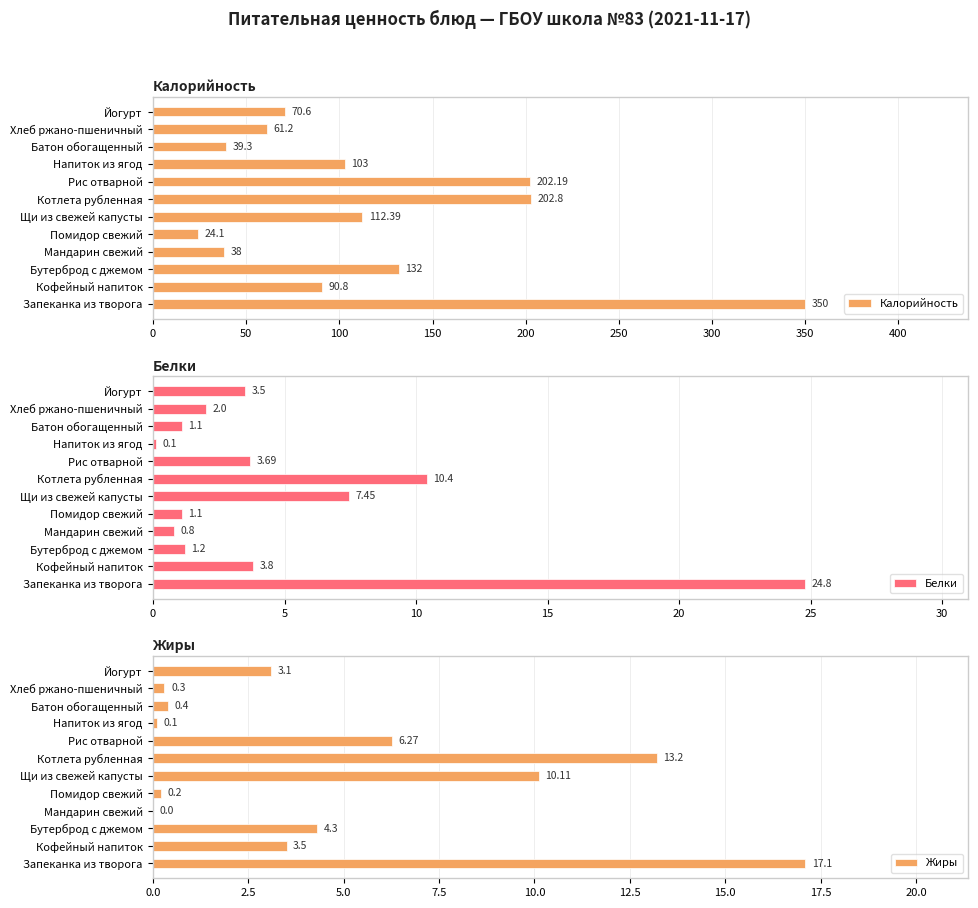

What is the difference between the second highest and minimum values in the Белки series?

10.3